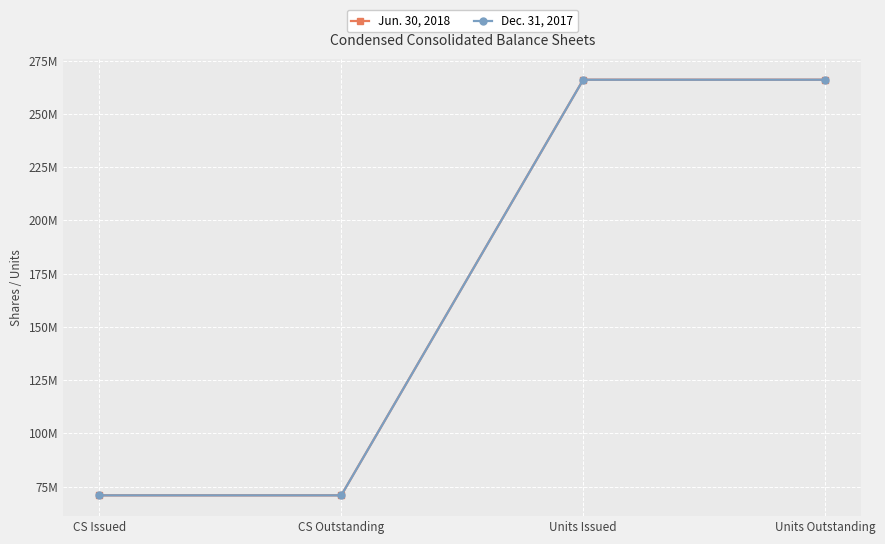

What is the value of the Jun. 30, 2018 point at the 2nd from the left?

70911166